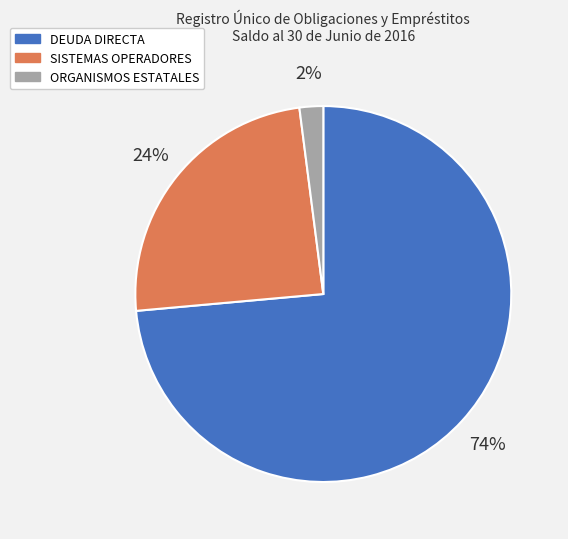

To the nearest percent, what is the combined percentage of ORGANISMOS ESTATALES and SISTEMAS OPERADORES?

26%